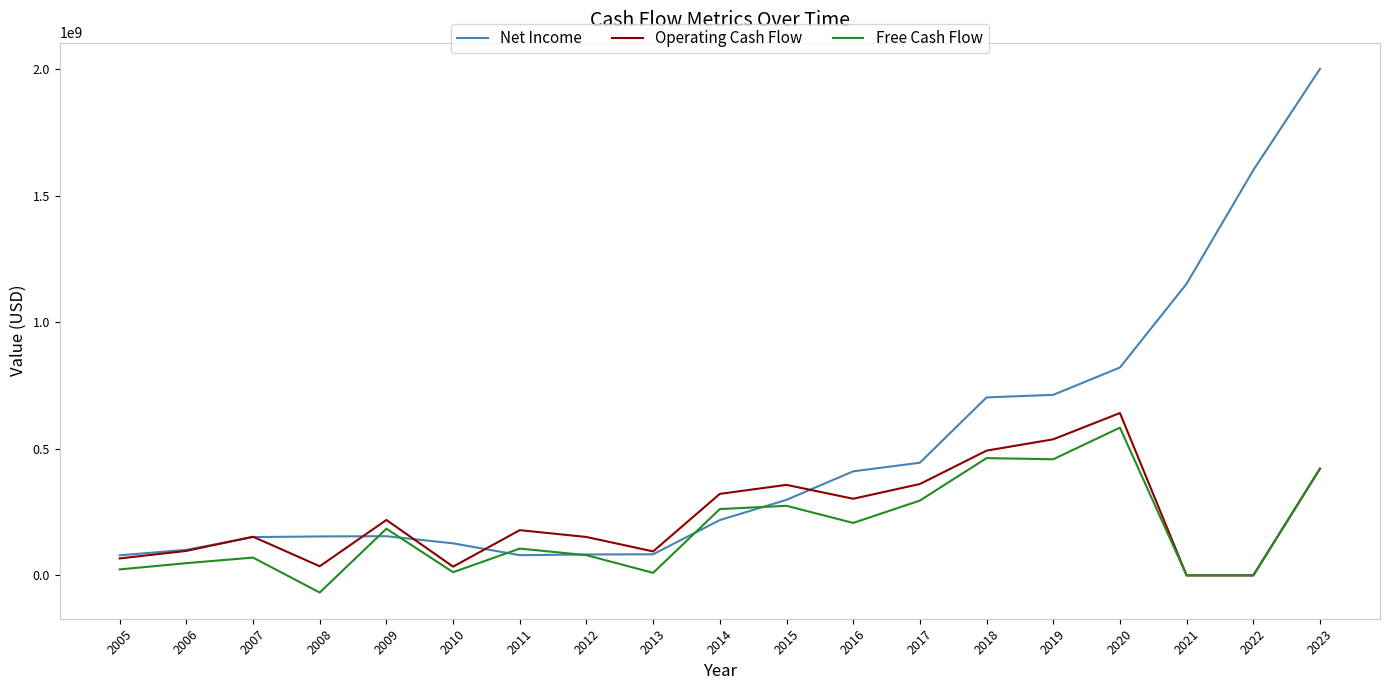

At 2016, list the series in order from largest to smallest.

Net Income, Operating Cash Flow, Free Cash Flow